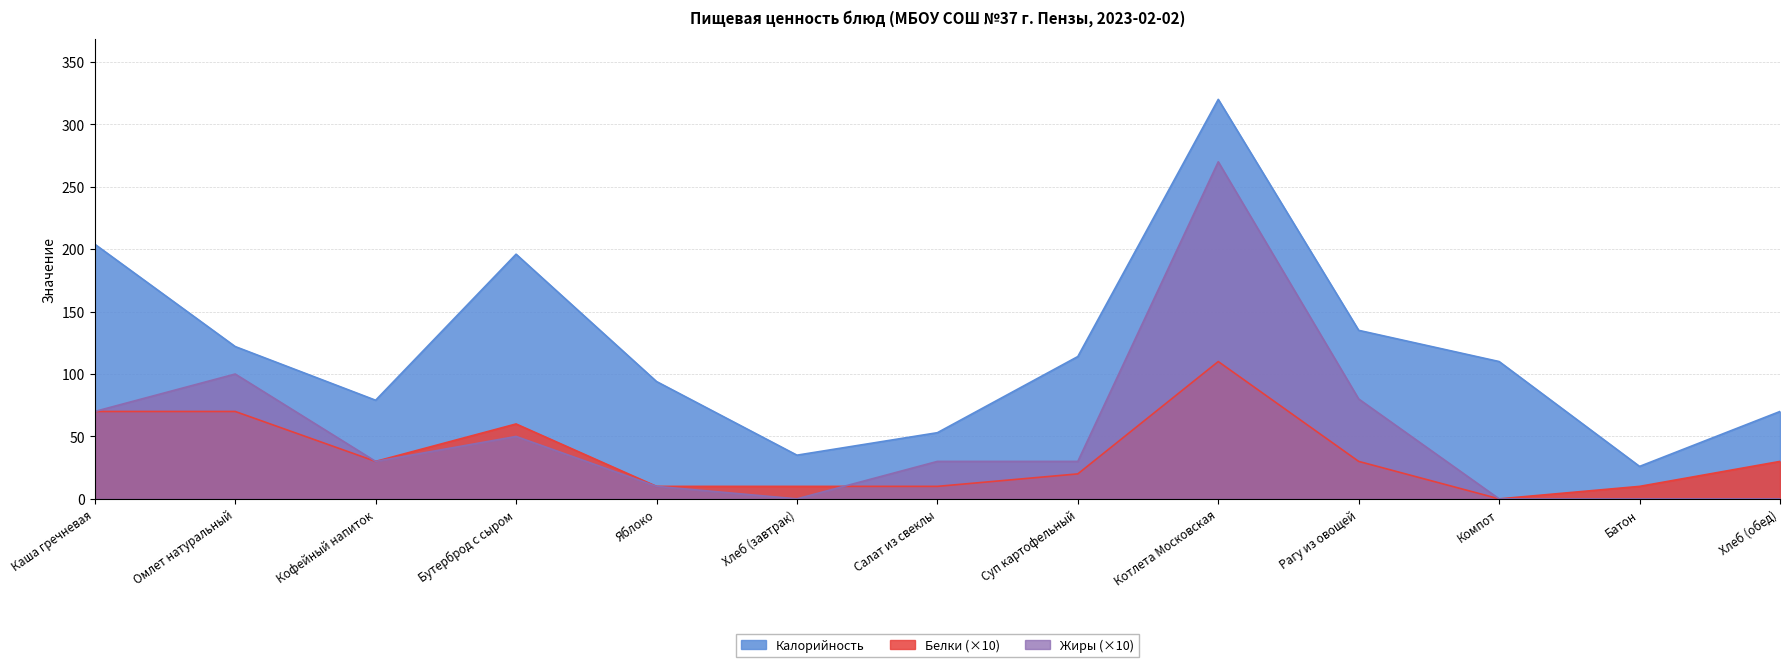

What is the approximate value of Калорийность at Рагу из овощей, to the nearest 5?

135